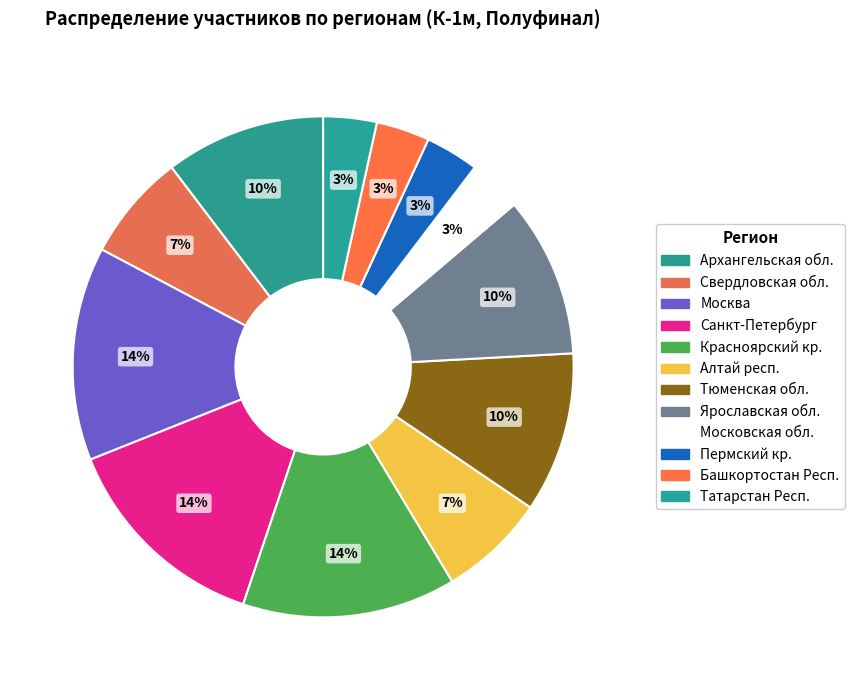

To the nearest percent, what percentage of the pie is Москва?

14%